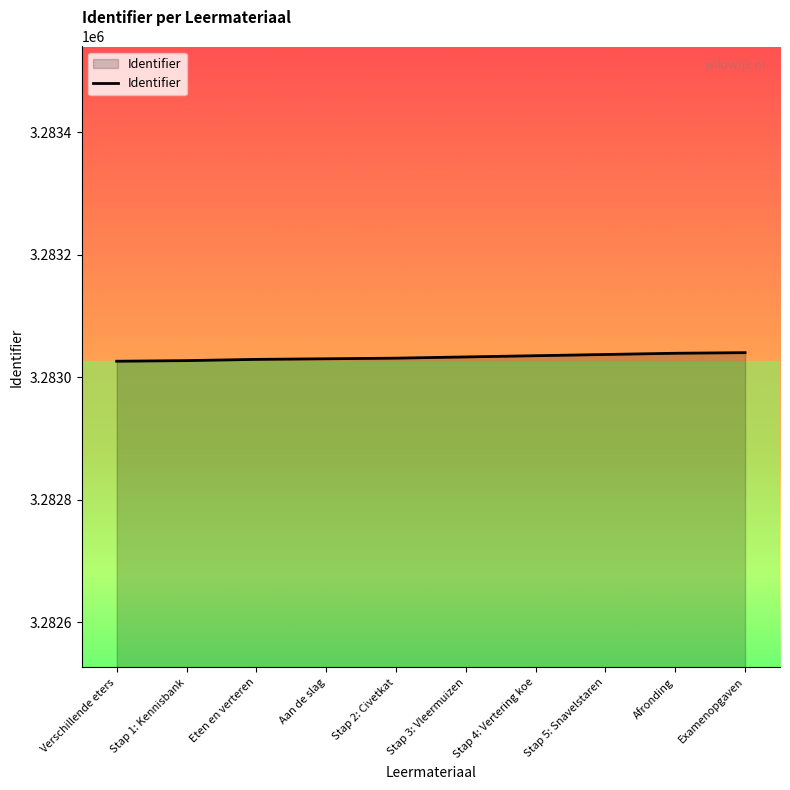

What is the ratio of the value at Eten en verteren to the value at Aan de slag?

1.0